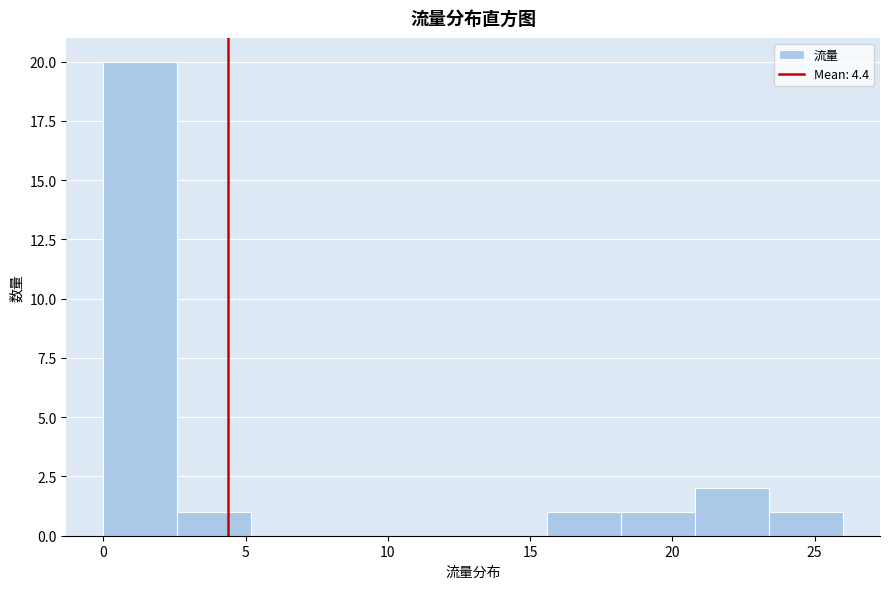

Reading left to right, transcribe this chart: for each bar, give the range it covers on the x-axis and its height. Neither the bar edges nor the heights are printed on the chart, so give them approximately, as read against the axes.

0.0 to 2.6: 20
2.6 to 5.2: 1
5.2 to 7.8: 0
7.8 to 10.4: 0
10.4 to 13.0: 0
13.0 to 15.6: 0
15.6 to 18.2: 1
18.2 to 20.8: 1
20.8 to 23.4: 2
23.4 to 26.0: 1